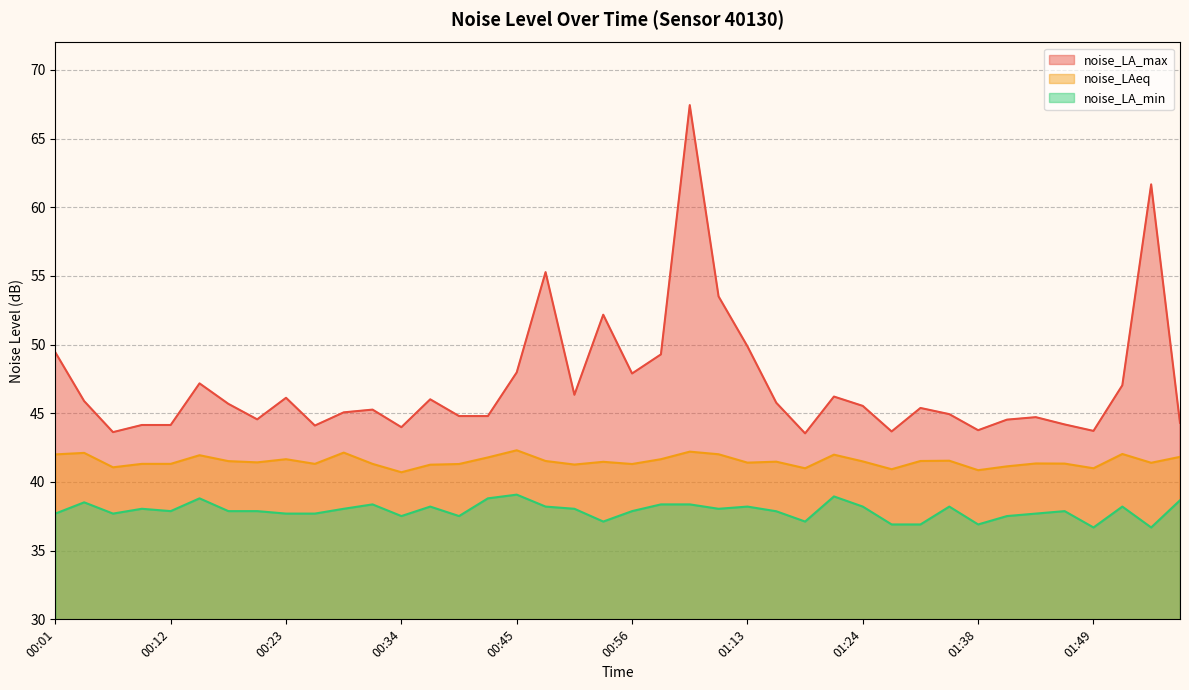

At which category does noise_LA_min reach its first local valley?

00:07